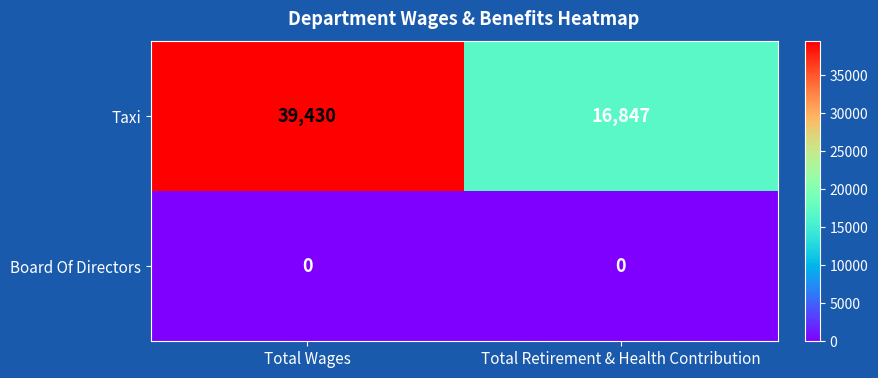

Rank the series at Total Retirement & Health Contribution from lowest to highest value.

Board Of Directors, Taxi